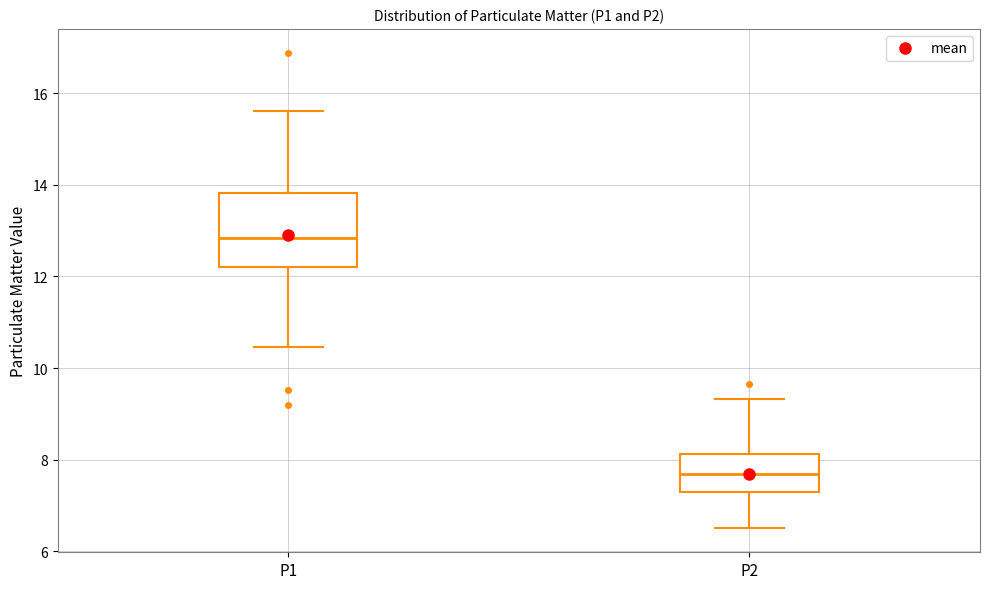

Comparing the boxes themselves (not the whiskers), which one is the tallest?

P1